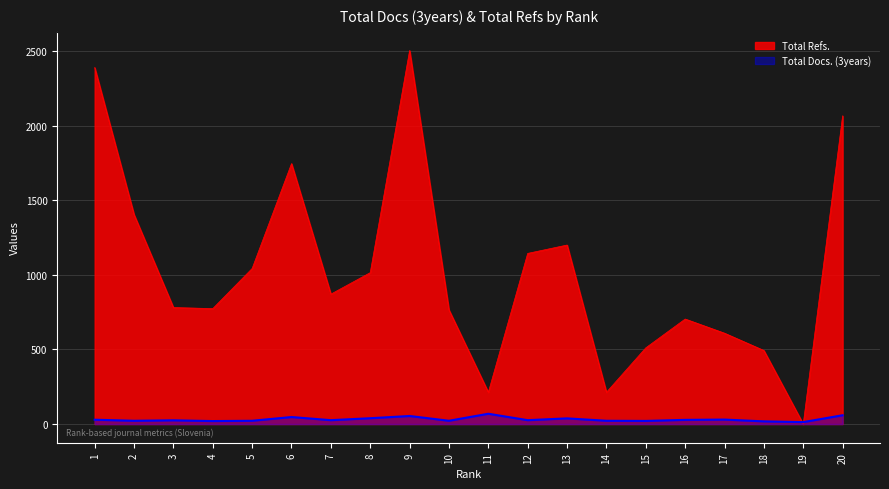

What is the sum of the Total Refs. values at 9 and 8?

3519